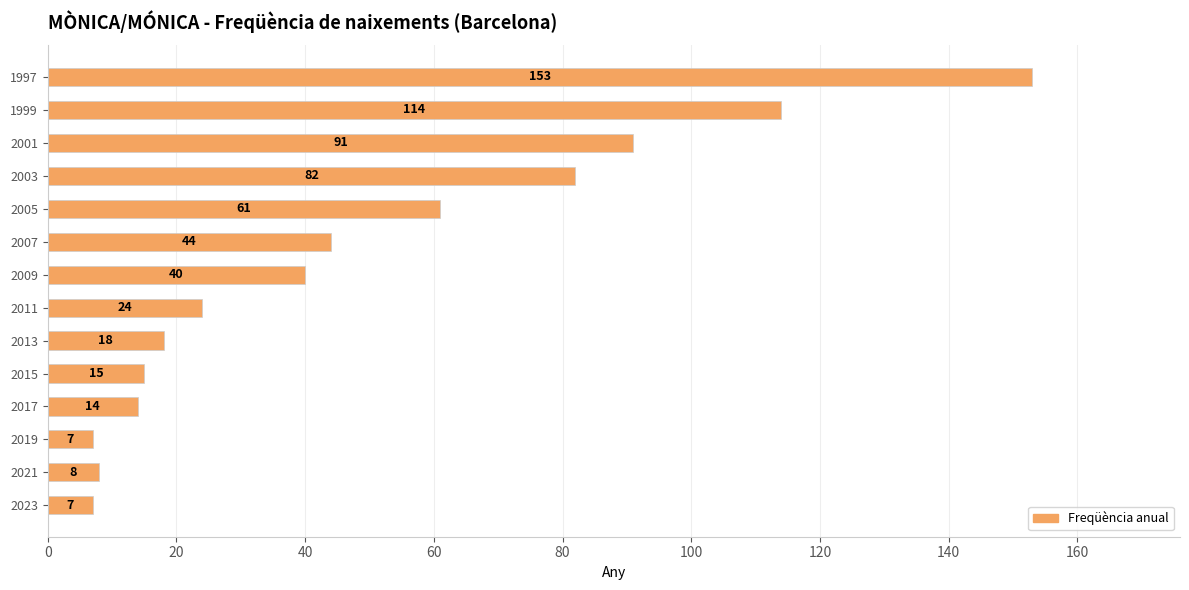

What is the sum of the values at 2019 and 2015?

22